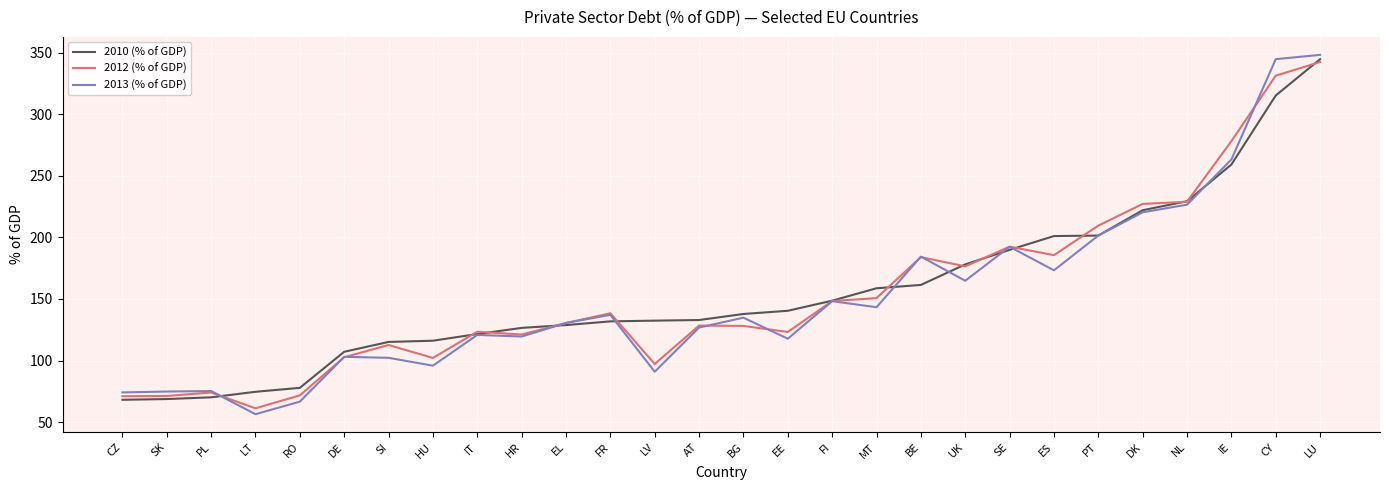

The 2013 (% of GDP) series shows 74.1 at CZ. True or false?

True